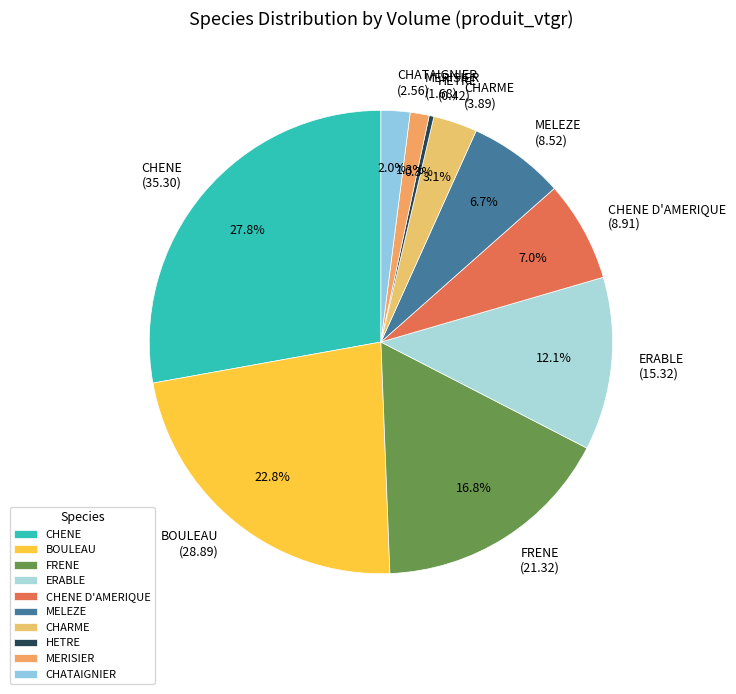

Combined, what portion of the pie is ERABLE and CHENE D'AMERIQUE?

19.1%